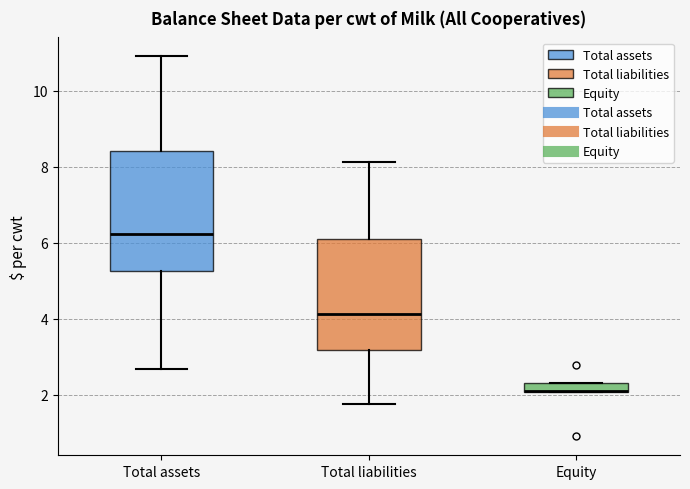

Which box is the tallest, from its lower edge to its upper edge?

Total assets